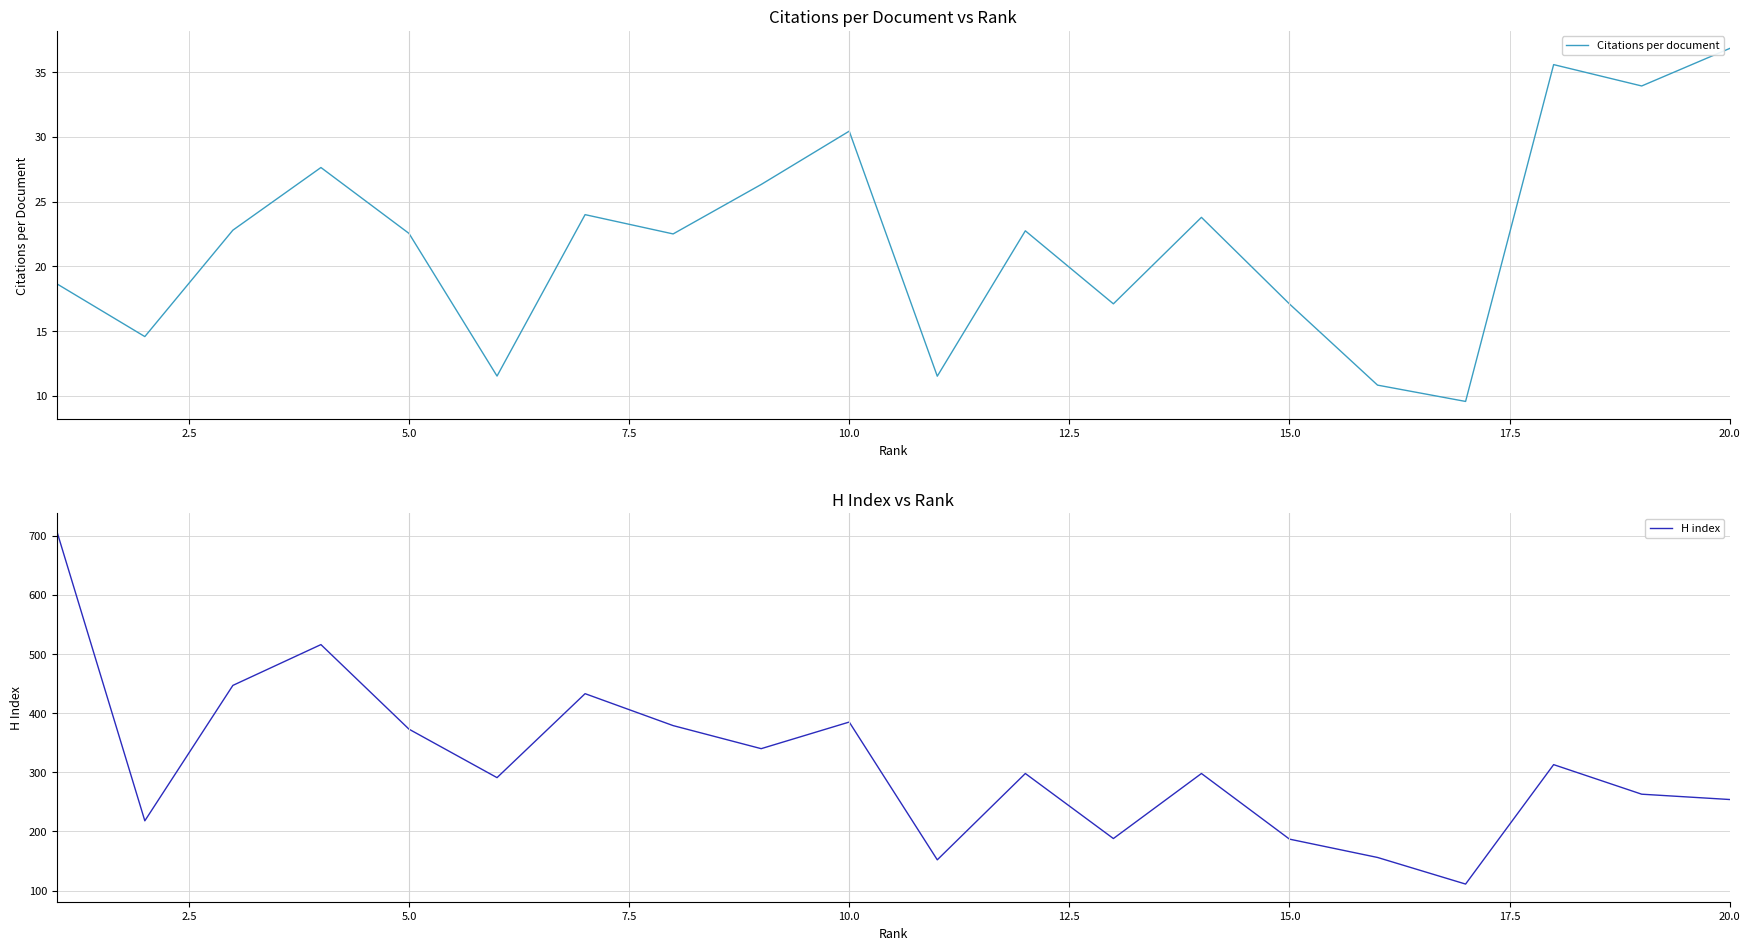

At how many categories does at least one series exceed 628?

1